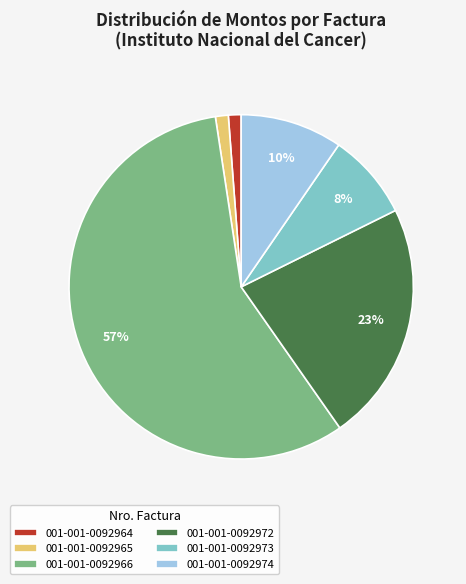

What is the ratio of the value at 001-001-0092973 to the value at 001-001-0092966?

0.1